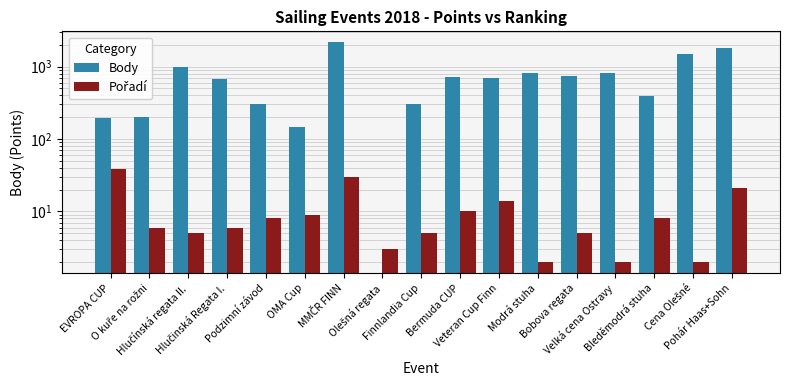

What are all the series names shown in the legend?

Body, Pořadí